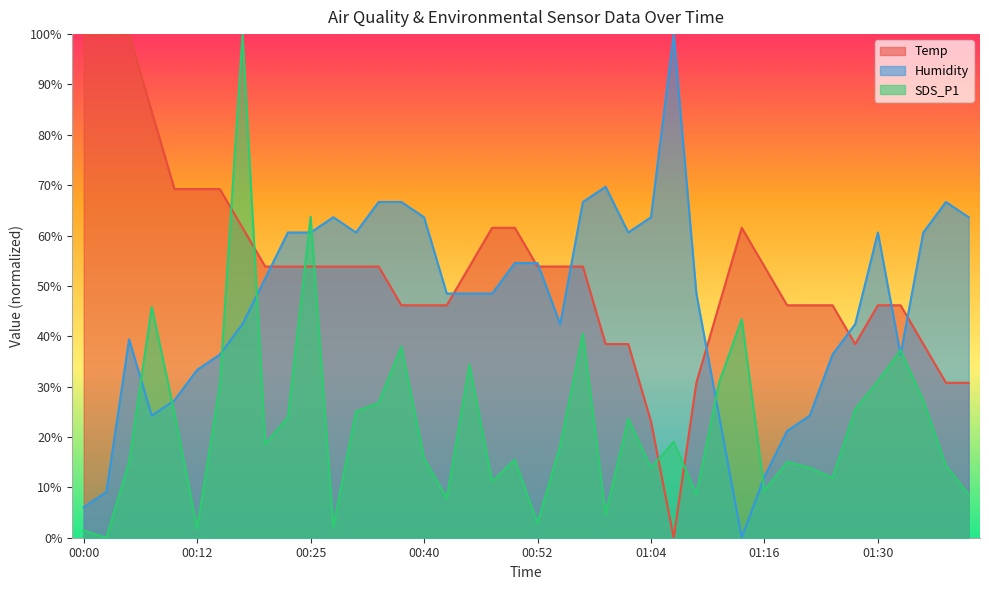

Reading left to right, list all the values displayed in this chart.

Temp: 100.0	100.0	100.0	84.6	69.2	69.2	69.2	61.5	53.8	53.8	53.8	53.8	53.8	53.8	46.2	46.2	46.2	53.8	61.5	61.5	53.8	53.8	53.8	38.5	38.5	23.1	0.0	30.8	46.2	61.5	53.8	46.2	46.2	46.2	38.5	46.2	46.2	38.5	30.8	30.8
Humidity: 6.1	9.1	39.4	24.2	27.3	33.3	36.4	42.4	51.5	60.6	60.6	63.6	60.6	66.7	66.7	63.6	48.5	48.5	48.5	54.5	54.5	42.4	66.7	69.7	60.6	63.6	100.0	48.5	24.2	0.0	12.1	21.2	24.2	36.4	42.4	60.6	36.4	60.6	66.7	63.6
SDS_P1: 1.4	0.0	15.0	45.8	24.8	1.9	30.4	100.0	18.6	23.9	63.8	2.1	25.1	26.8	38.0	15.8	7.9	34.4	11.2	15.5	2.9	18.3	40.5	4.7	23.6	13.9	19.1	8.6	30.8	43.4	9.3	15.0	13.9	11.9	25.5	31.1	37.2	27.2	14.3	8.6